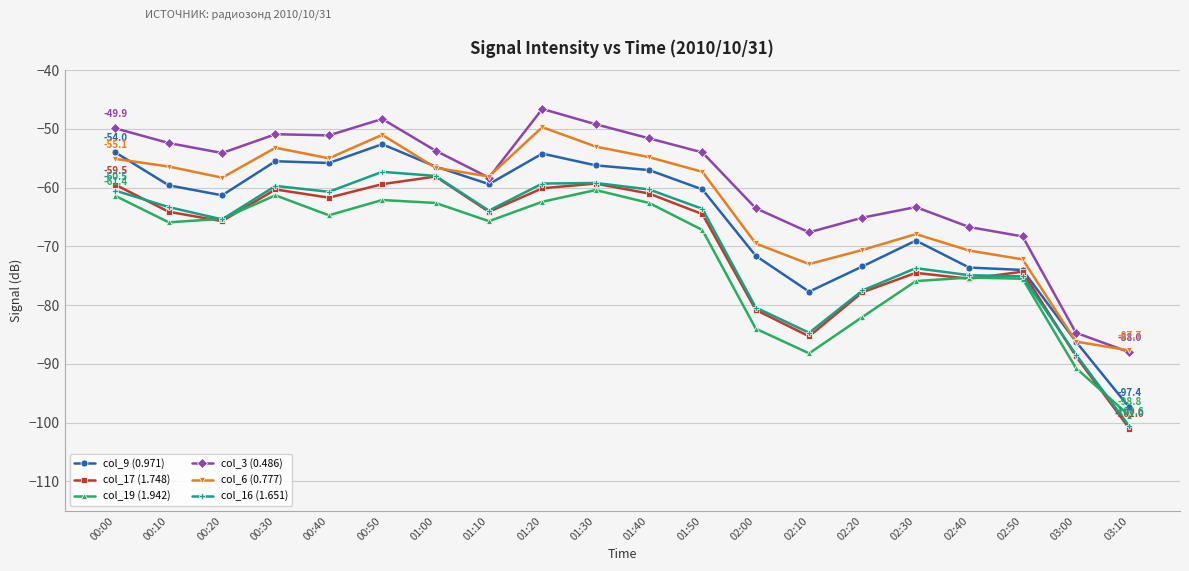

Which label corresponds to the largest value in the chart?

01:20